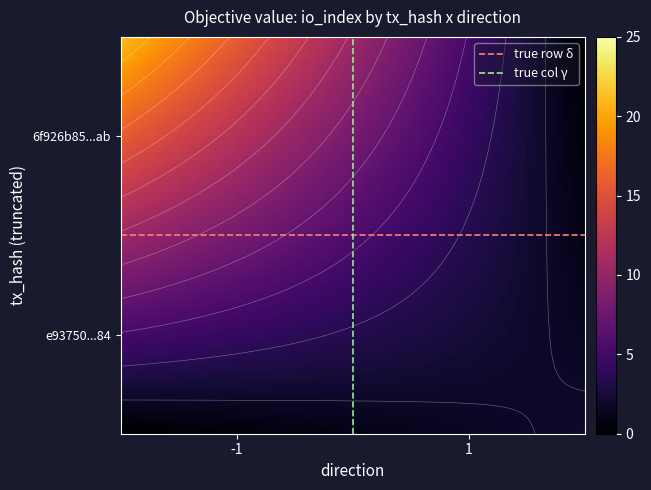

True or false: e93750996dcff24ea34f499467668fbe3280c84 has a value of 3 at 1.

False